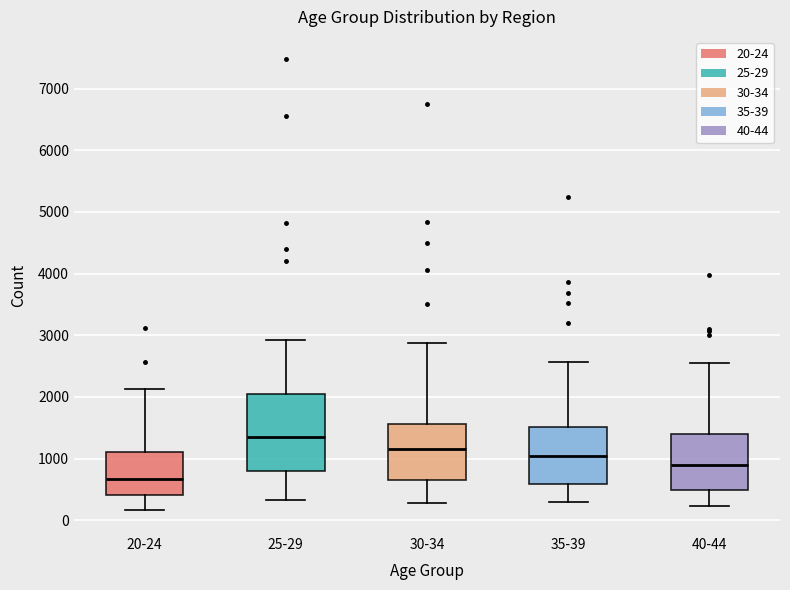

Which box has the highest median line?

25-29